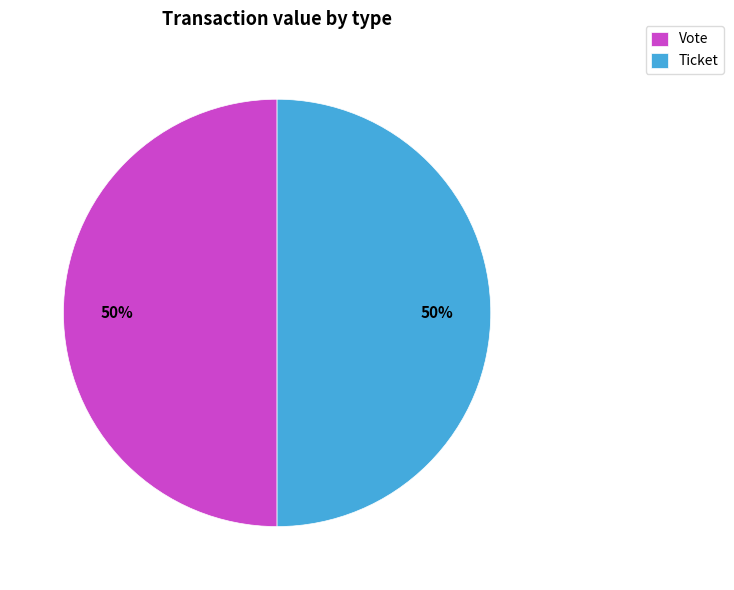

Count the number of slices in the pie.

2